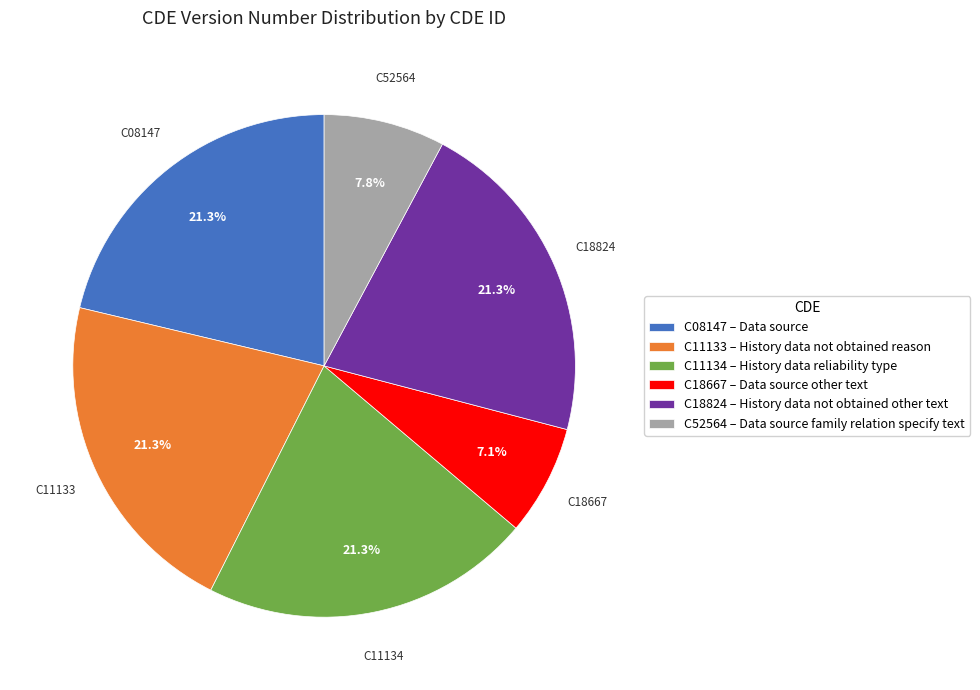

What percentage do C52564 and C18824 together represent?

29.1%